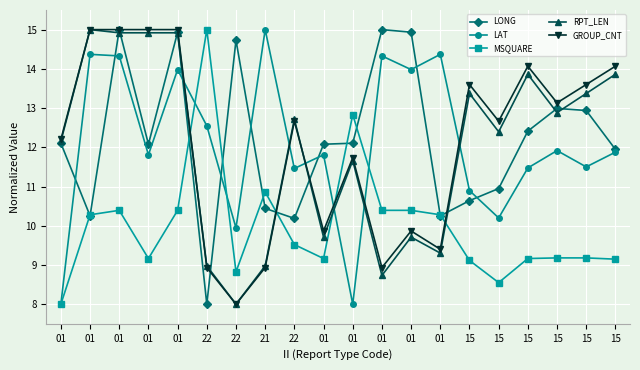

What is the difference between the highest and lowest values at 01?

4.2